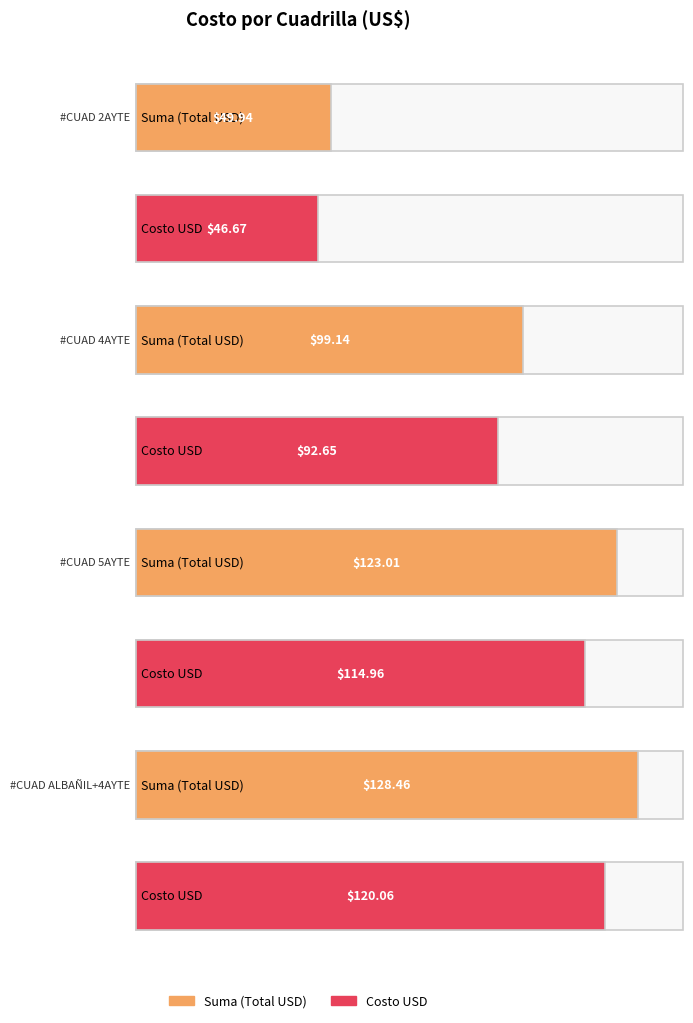

What position from the left is #CUAD 4AYTE?

2